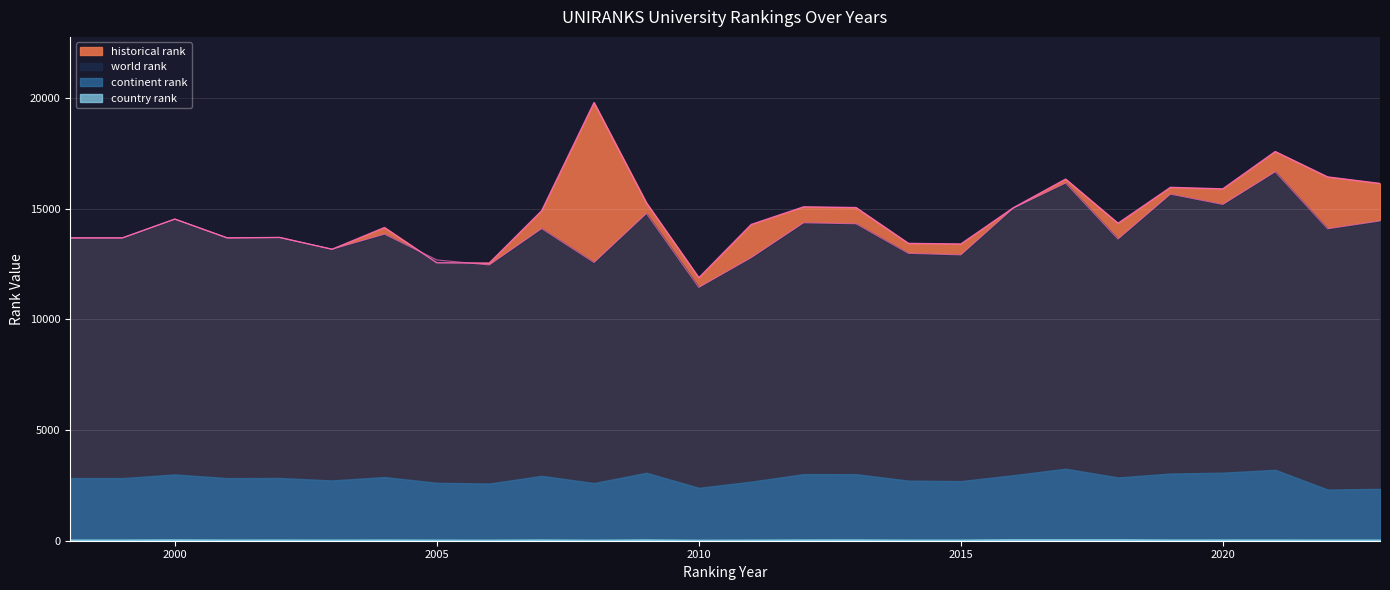

How many interior local valleys does the historical rank series have?

7